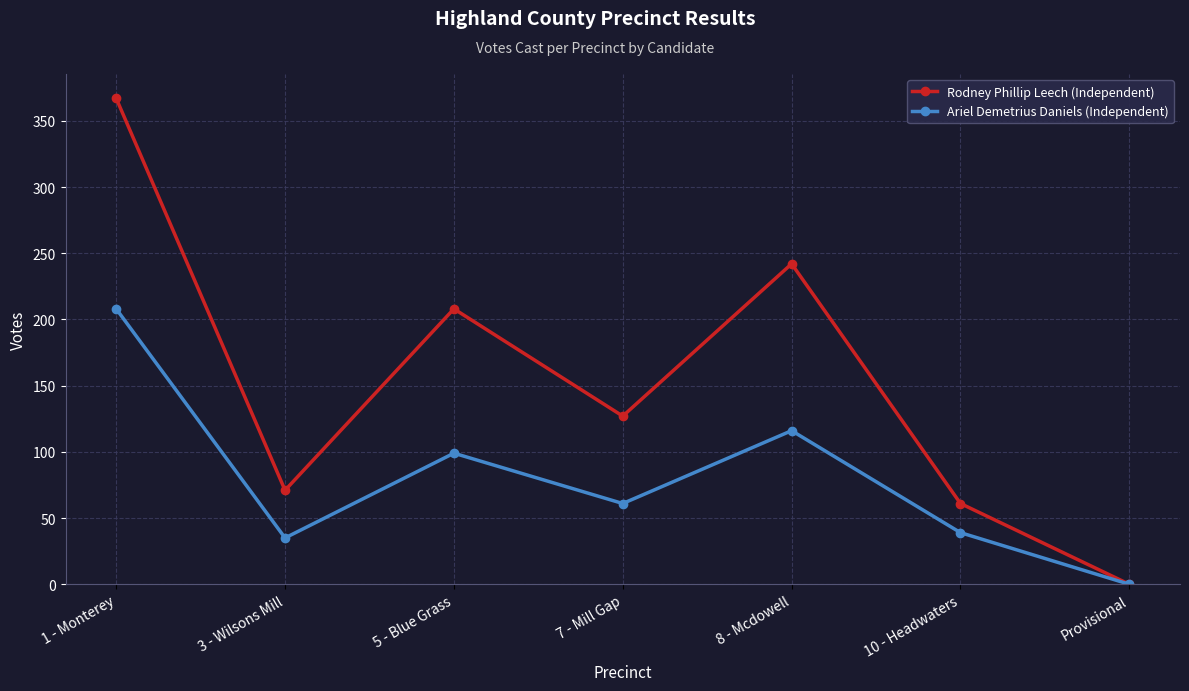

At which label is Rodney Phillip Leech (Independent) closest to 183?

5 - Blue Grass